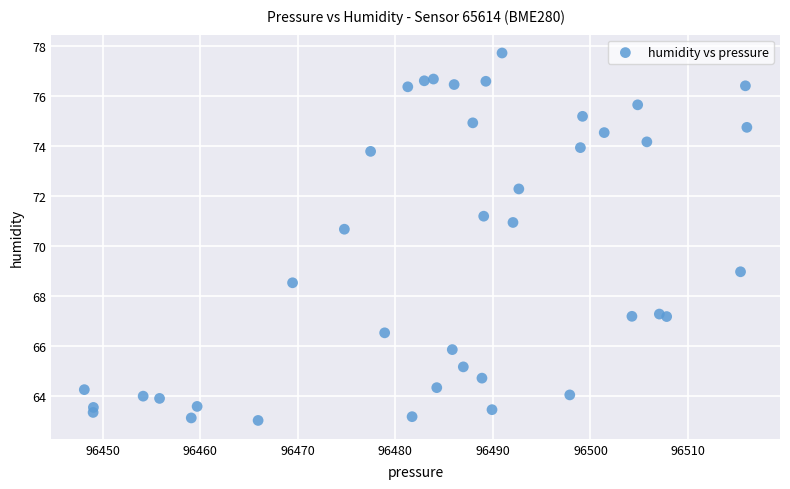

What is the range of X values (max minus min)?

67.9